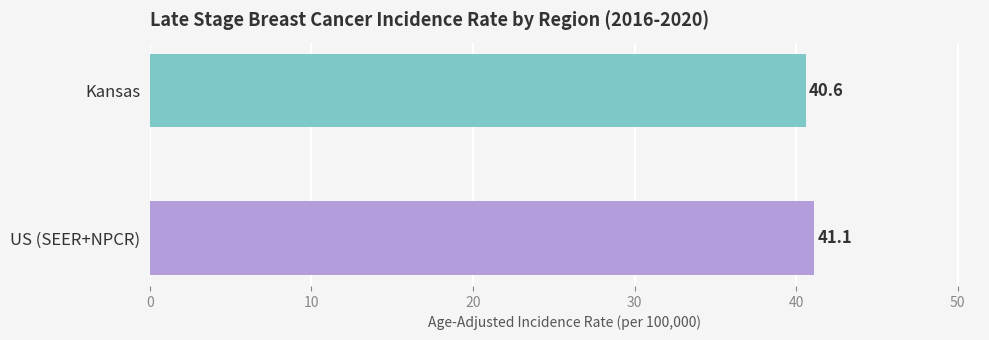

Count the values in the range 40 to 41.

1